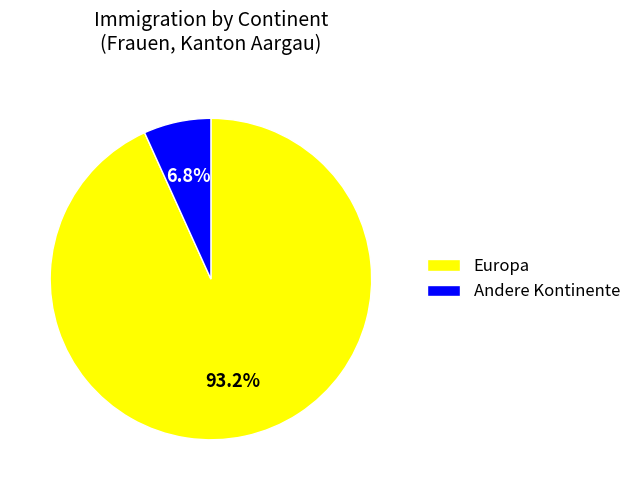

To the nearest percent, what is the difference between the largest and smallest slice percentages?

86%